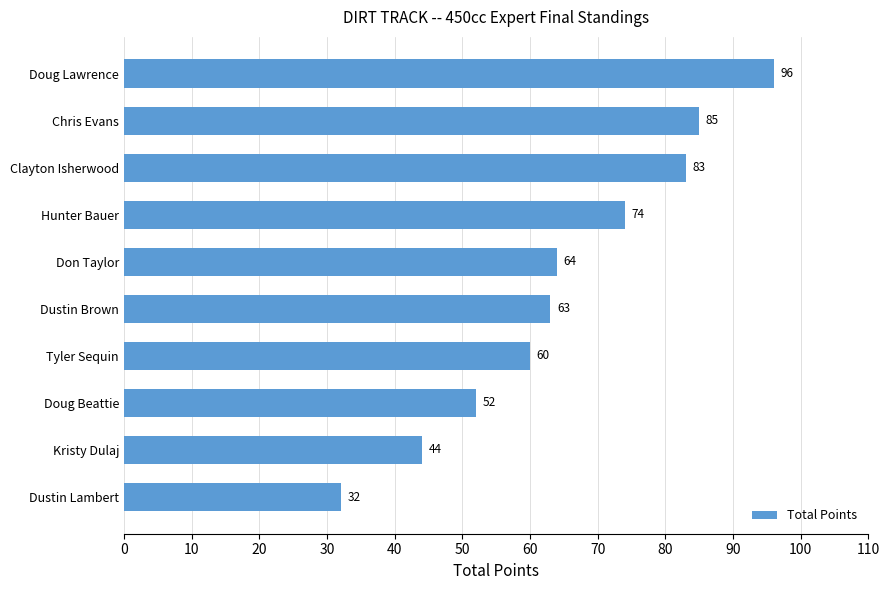

The chart shows a value of 32 at Dustin Lambert. True or false?

True